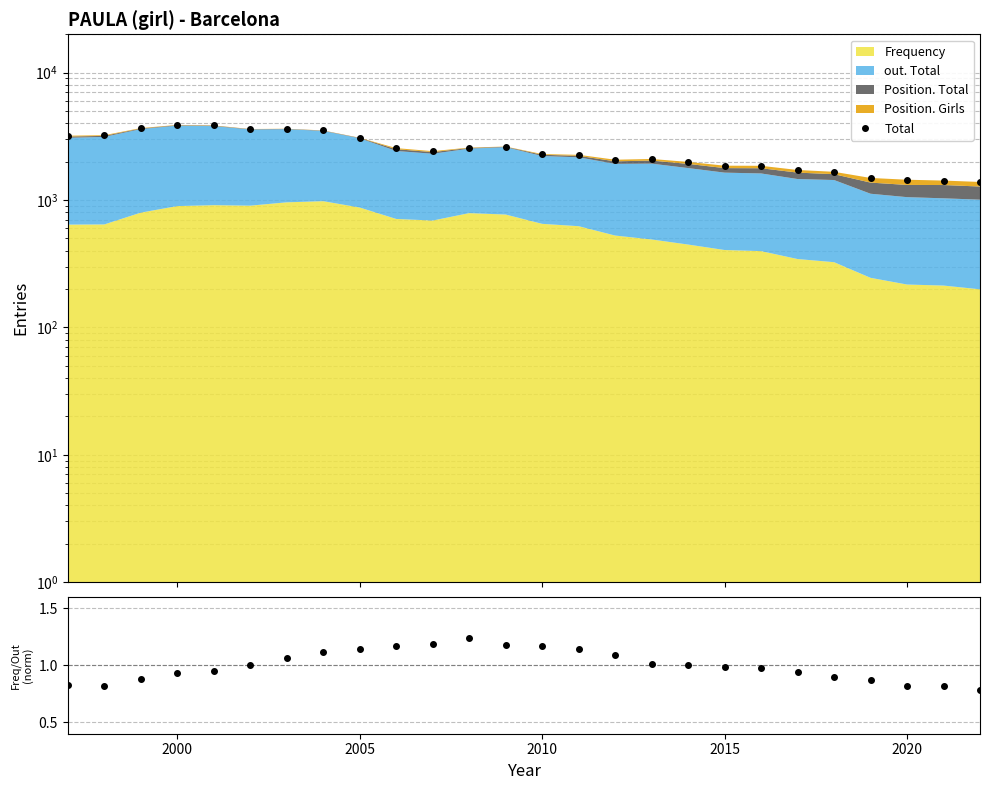

Reading right to left, transcribe all the data shown in this chart.

Total: 1386.0	1421.0	1443.0	1490.0	1665.0	1721.0	1856.0	1860.0	1991.0	2100.0	2072.0	2263.0	2295.0	2629.0	2581.0	2418.0	2555.0	3081.0	3517.0	3627.0	3608.0	3853.0	3887.0	3672.0	3228.0	3199.0
Ratio: 0.8	0.8	0.8	0.9	0.9	0.9	1.0	1.0	1.0	1.0	1.1	1.1	1.2	1.2	1.2	1.2	1.2	1.1	1.1	1.1	1.0	1.0	0.9	0.9	0.8	0.8